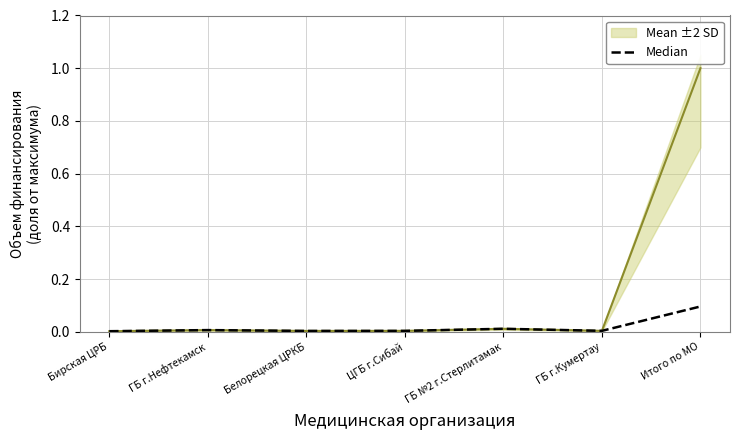

True or false: Mean ±2 SD and Median intersect in this chart.

False